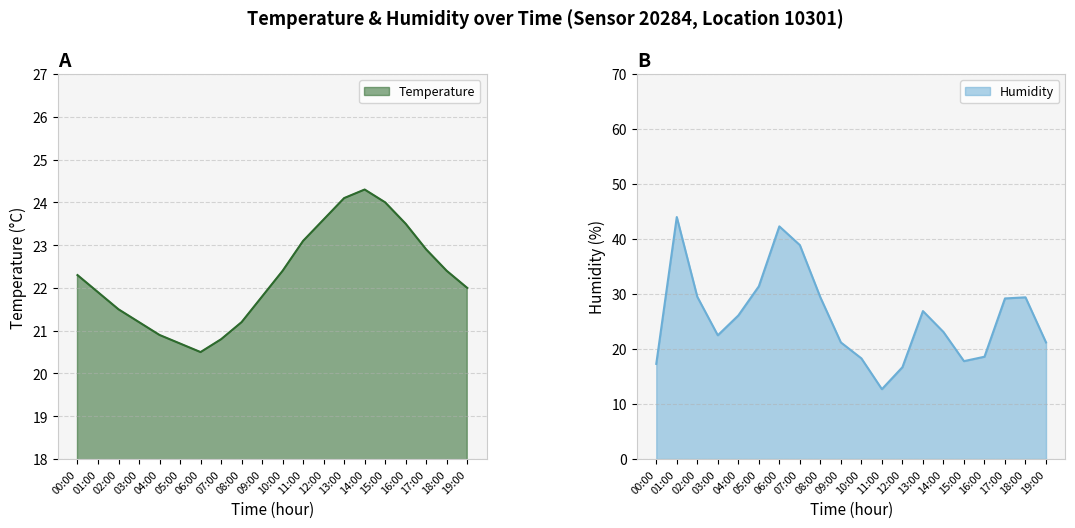

What is the label of the 3rd point from the right?

17:00